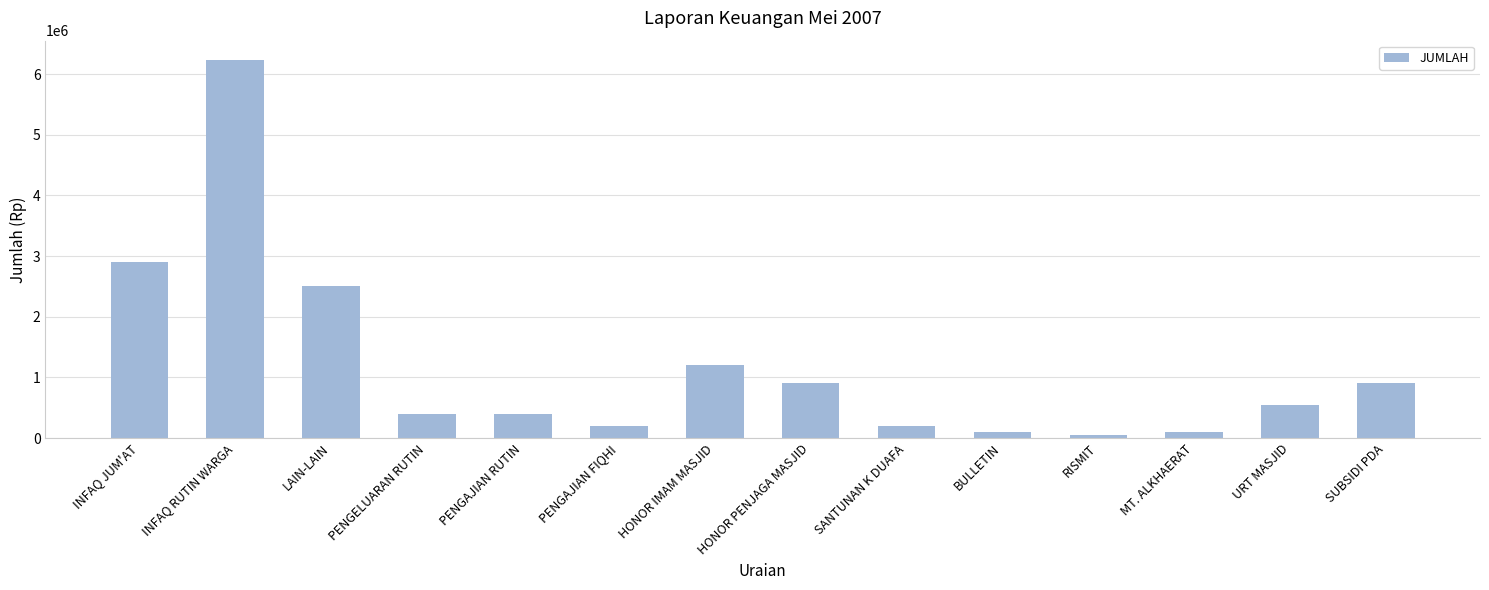

What position from the left is LAIN-LAIN?

3